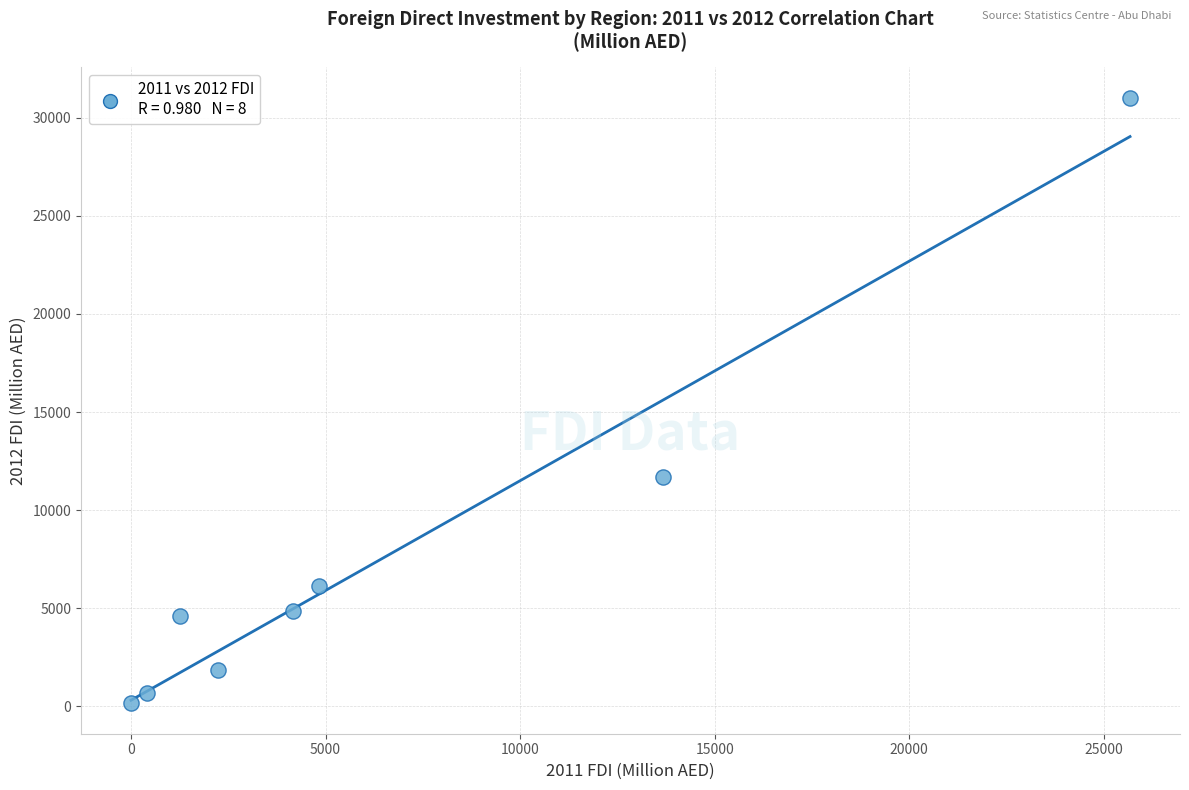

What Y value in the scatter plot is closest to 15584?

11666.3